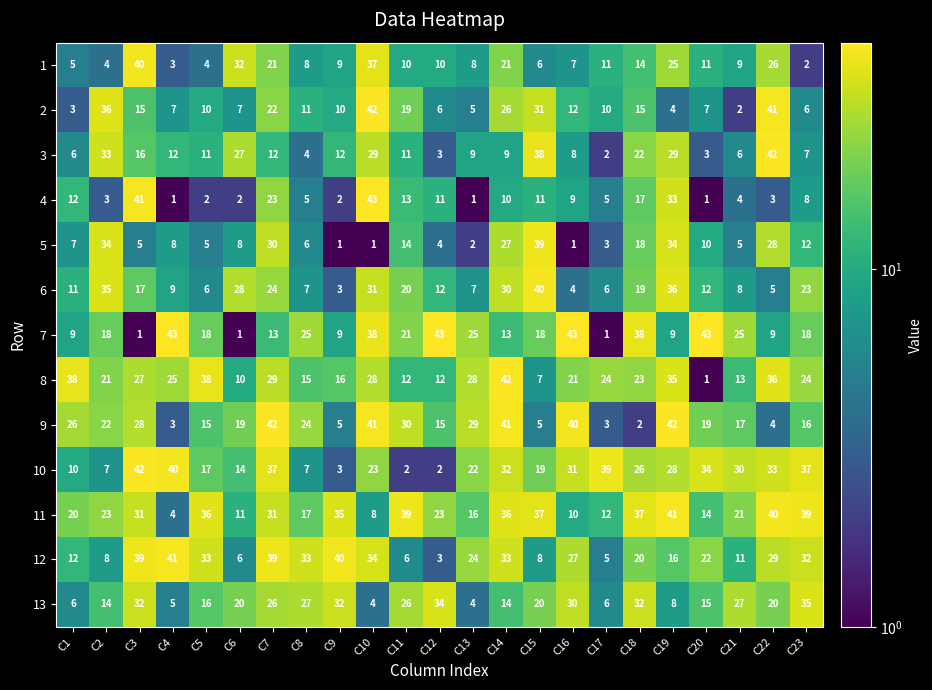

True or false: 6 has a value of 35 at C2.

True